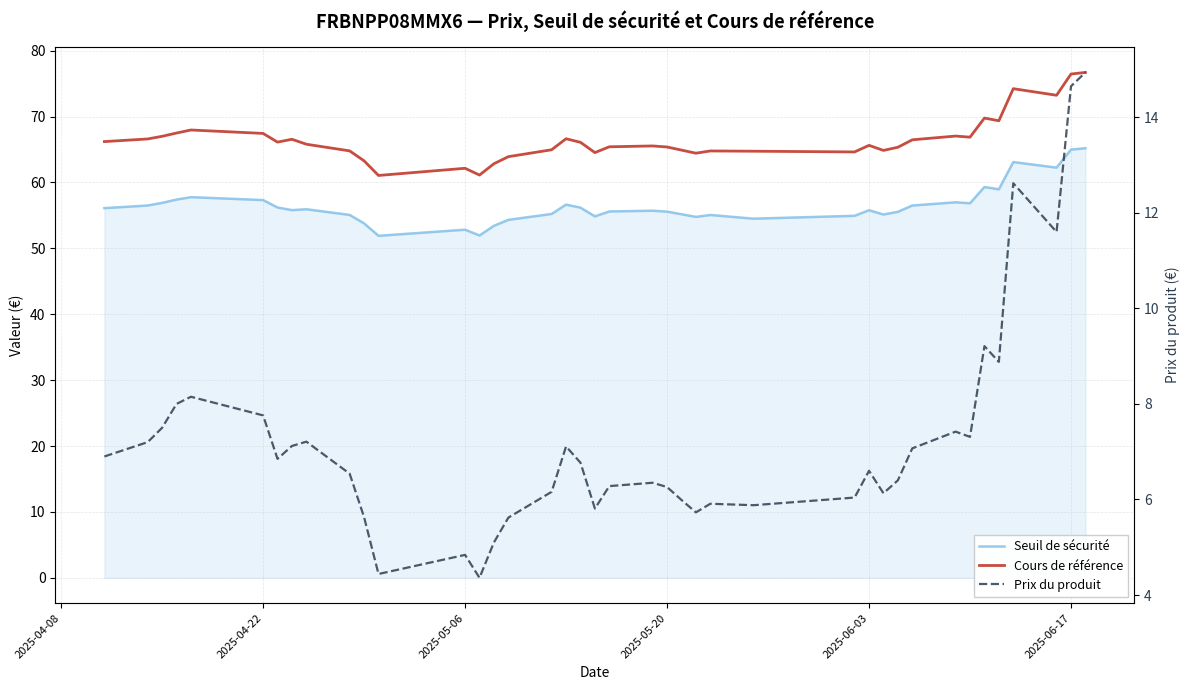

The value of Prix du produit at 19 is 7.8. True or false?

False